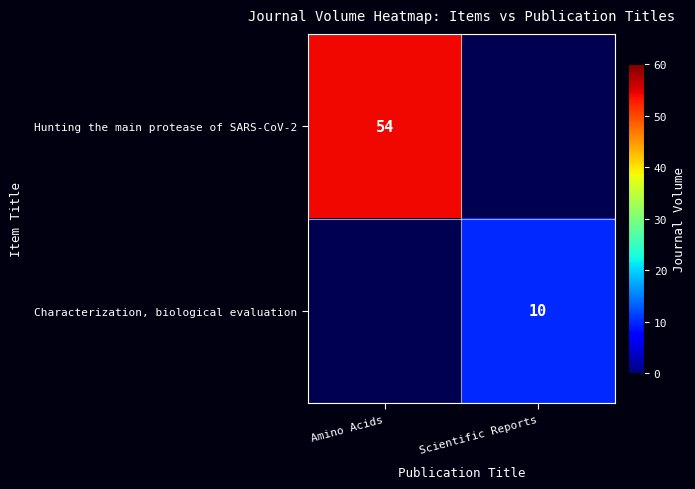

Is it true that Hunting the main protease of SARS-CoV-2 equals 28 at Amino Acids?

False